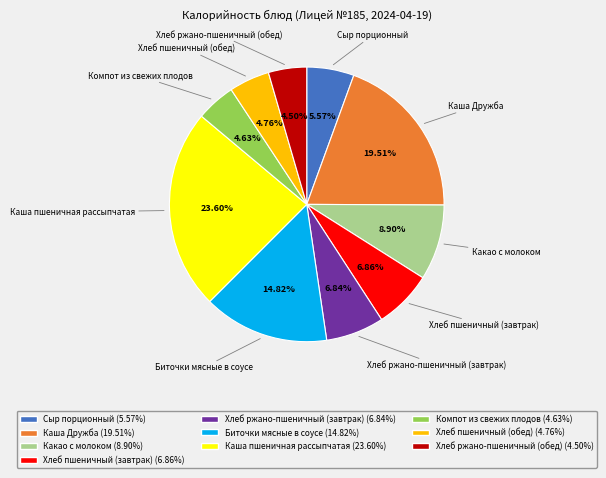

What is the largest slice in the pie chart?

Каша пшеничная рассыпчатая